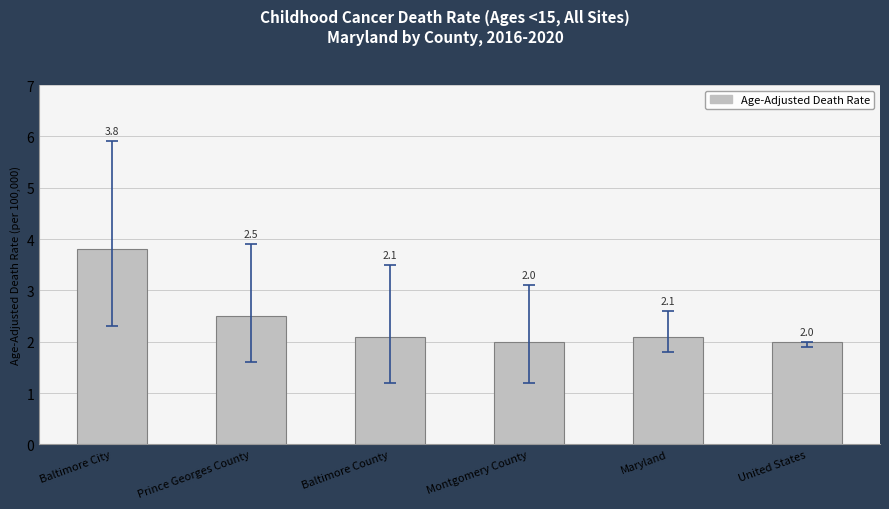

Read the value at Baltimore County.

2.1